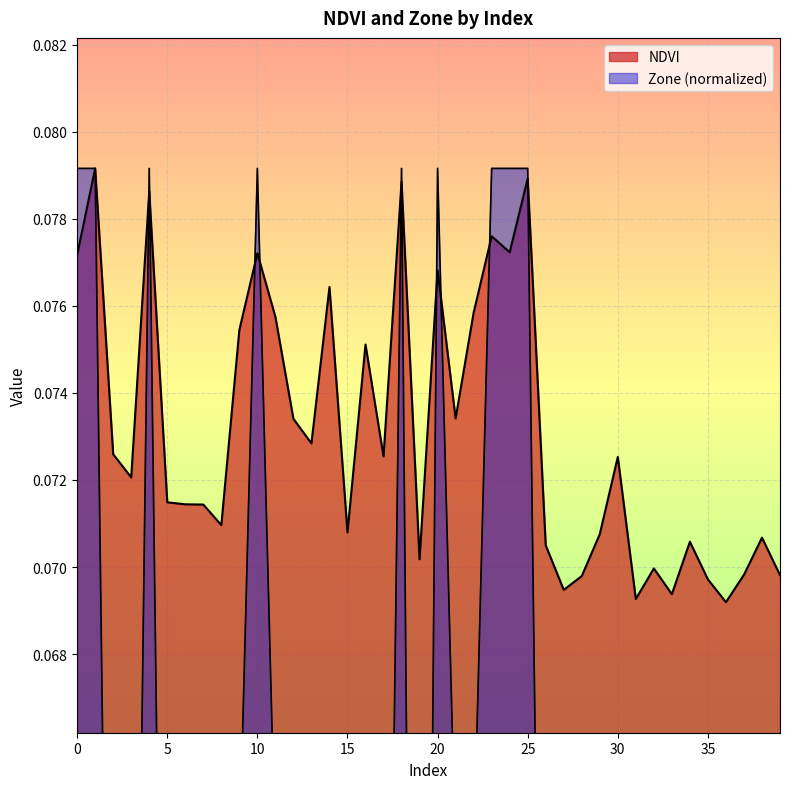

Which series has the largest range (max minus min)?

Zone